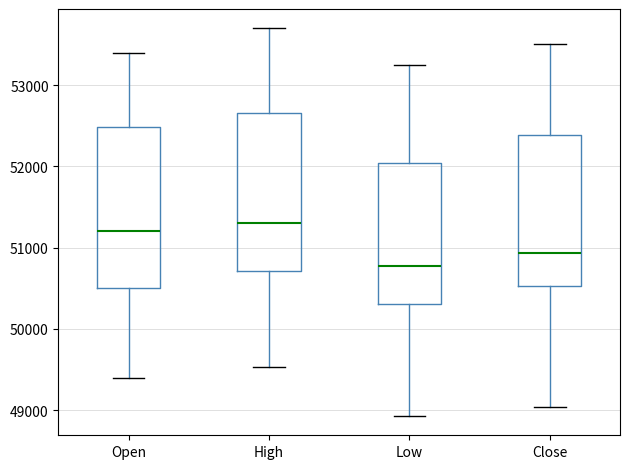

Reading left to right, read every box against the y-axis: the position of its median line, the range the box covers, and the ends of its whiskers. The values are not printed on the chart, so give them approximately, as read against the axis.

Open: median 51200, box 50500 to 52500, whiskers 49400 to 53400
High: median 51300, box 50700 to 52700, whiskers 49500 to 53700
Low: median 50800, box 50300 to 52000, whiskers 48900 to 53300
Close: median 50900, box 50500 to 52400, whiskers 49000 to 53500